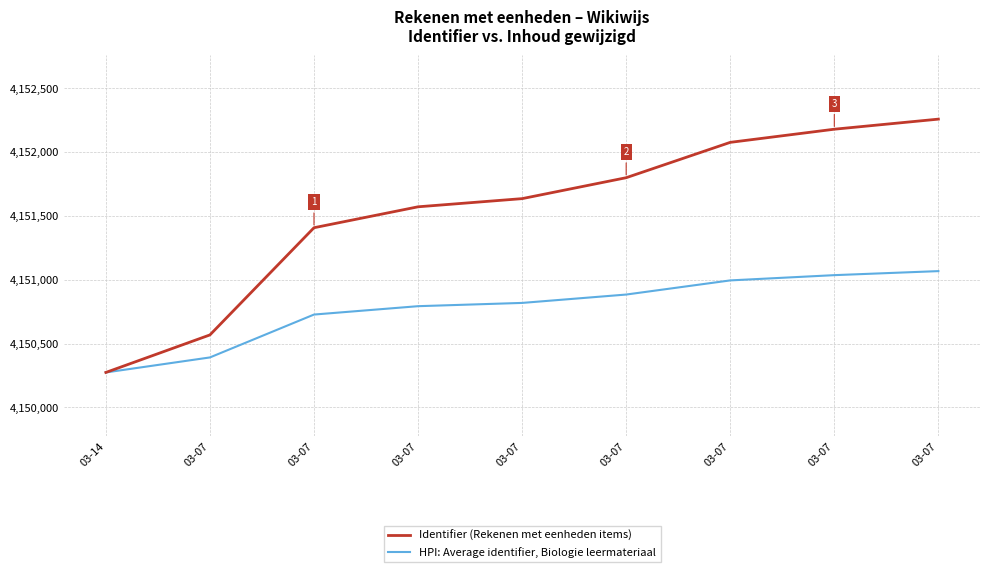

How many lines are shown in the chart?

2